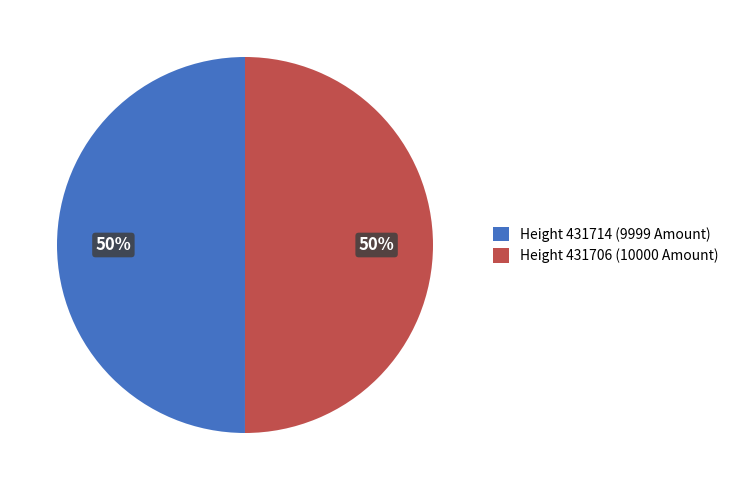

The Height 431706 (10000 Amount) slice represents 50% of the pie. True or false?

True